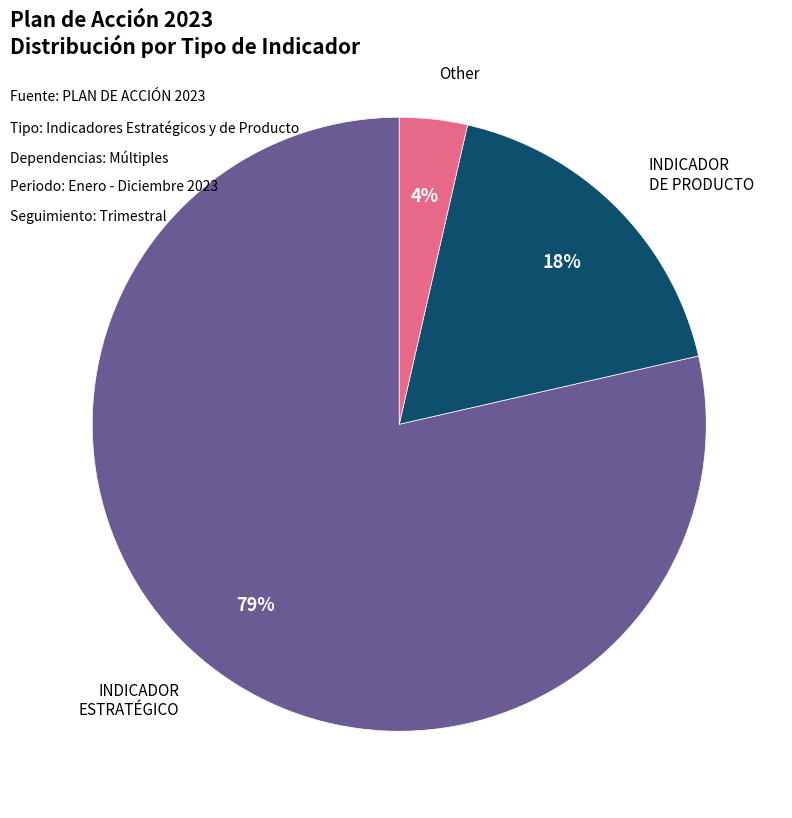

To the nearest percent, what is the average slice percentage?

33%